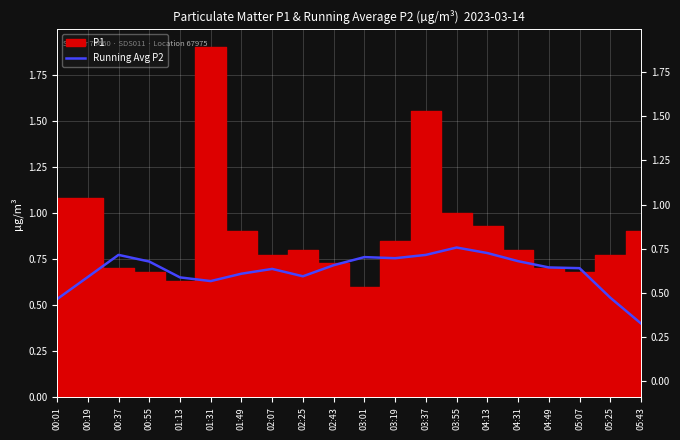

At which label is the value closest to 0?

05:43